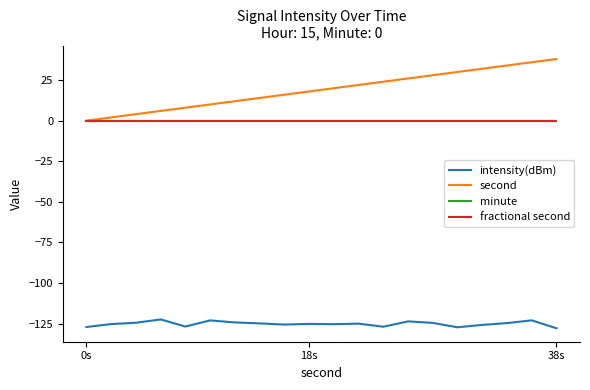

Does the chart display data point markers on the line(s)?

No